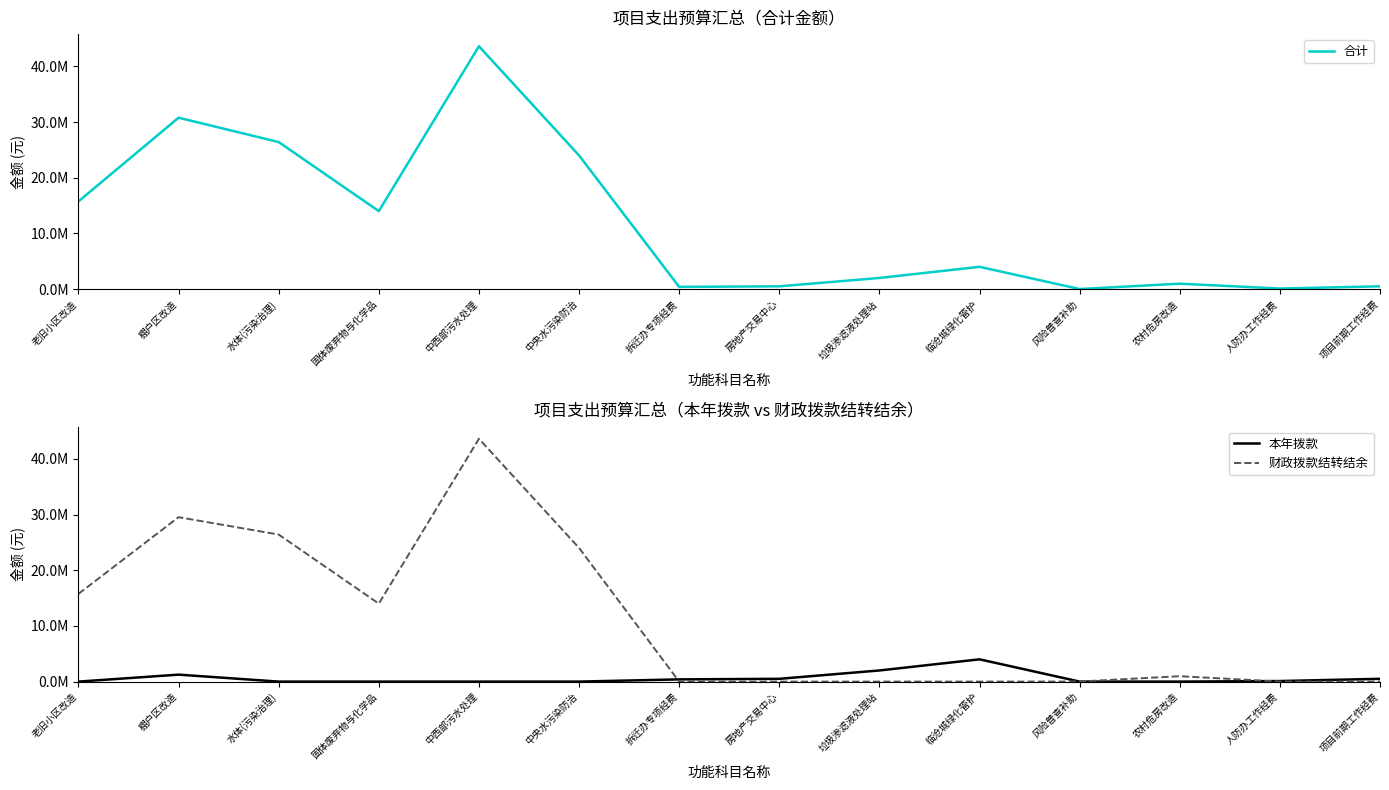

What is the total value across all series at 房地产交易中心?

1000000